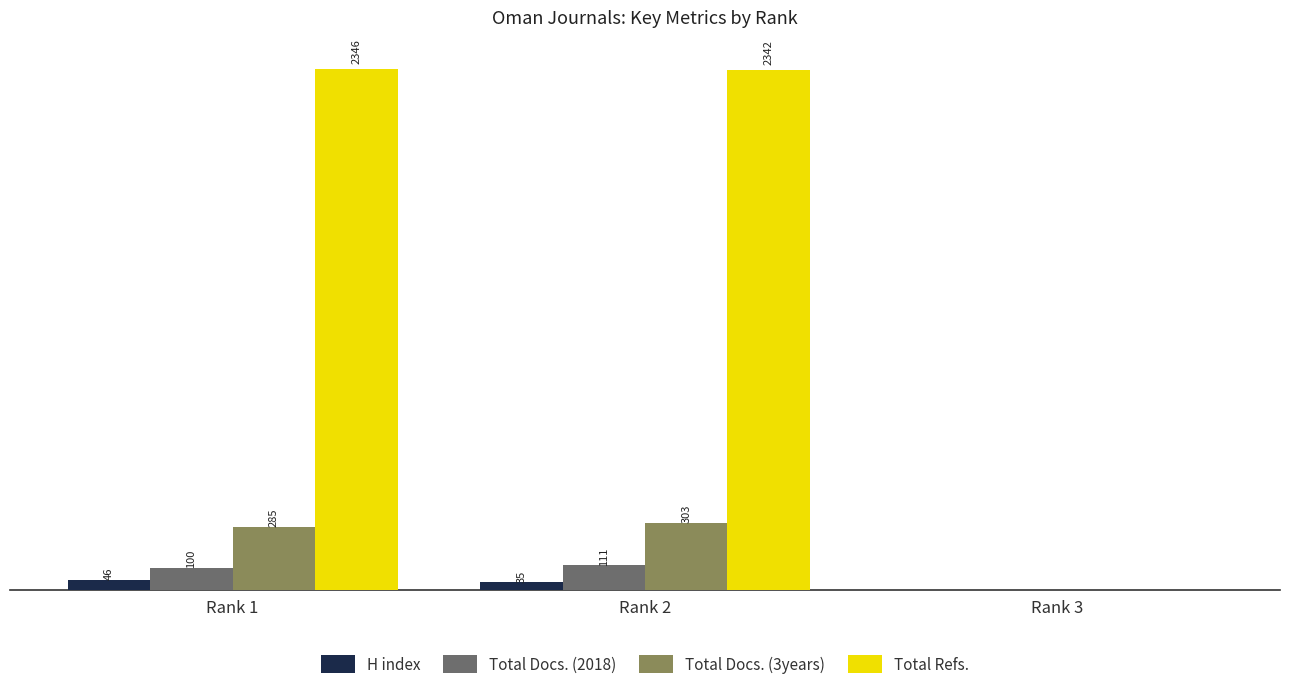

Is the value of Total Docs. (2018) at Rank 3 greater than the value of H index at Rank 1?

No